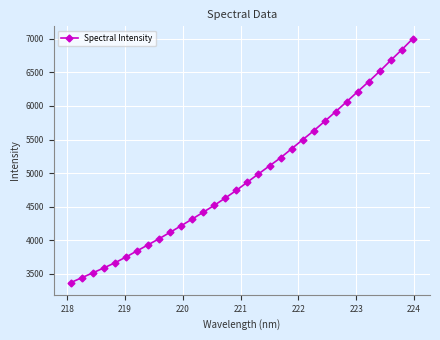

What is the difference between the maximum and second lowest values?

3566.3